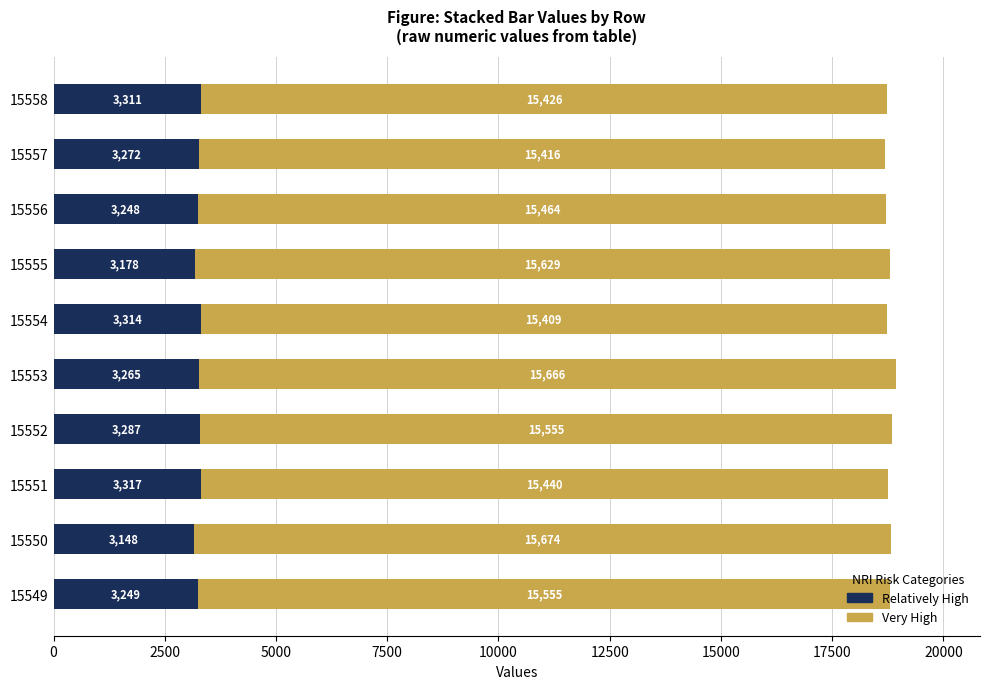

At which label is Relatively High closest to 3232?

15556